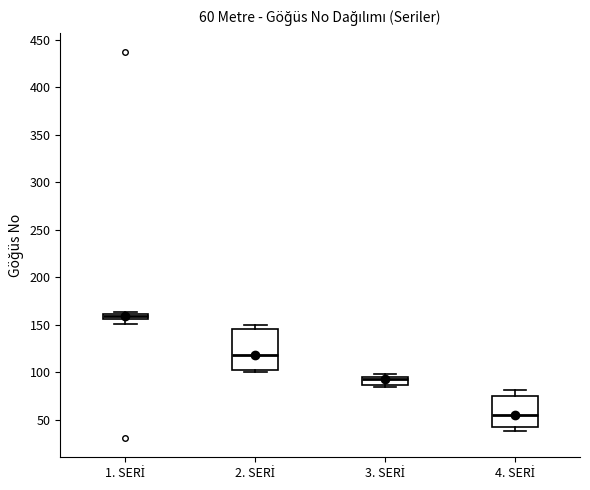

Which box is the tallest, from its lower edge to its upper edge?

2. SERİ